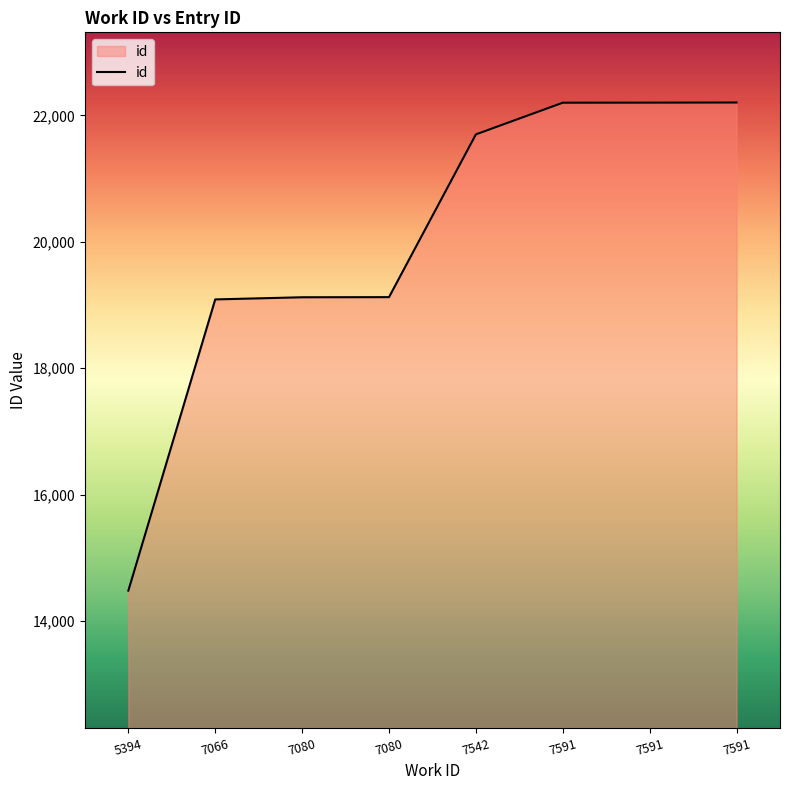

How many lines are shown in the chart?

1